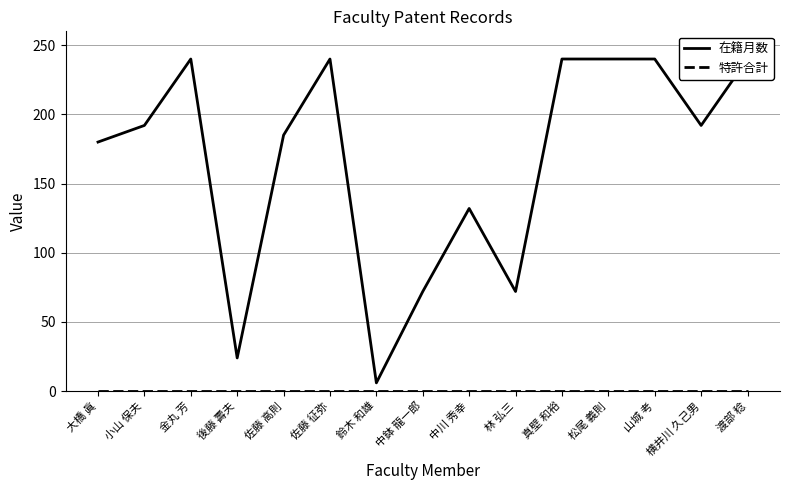

Read the 在籍月数 value at 山城 考, to the nearest 10.

240